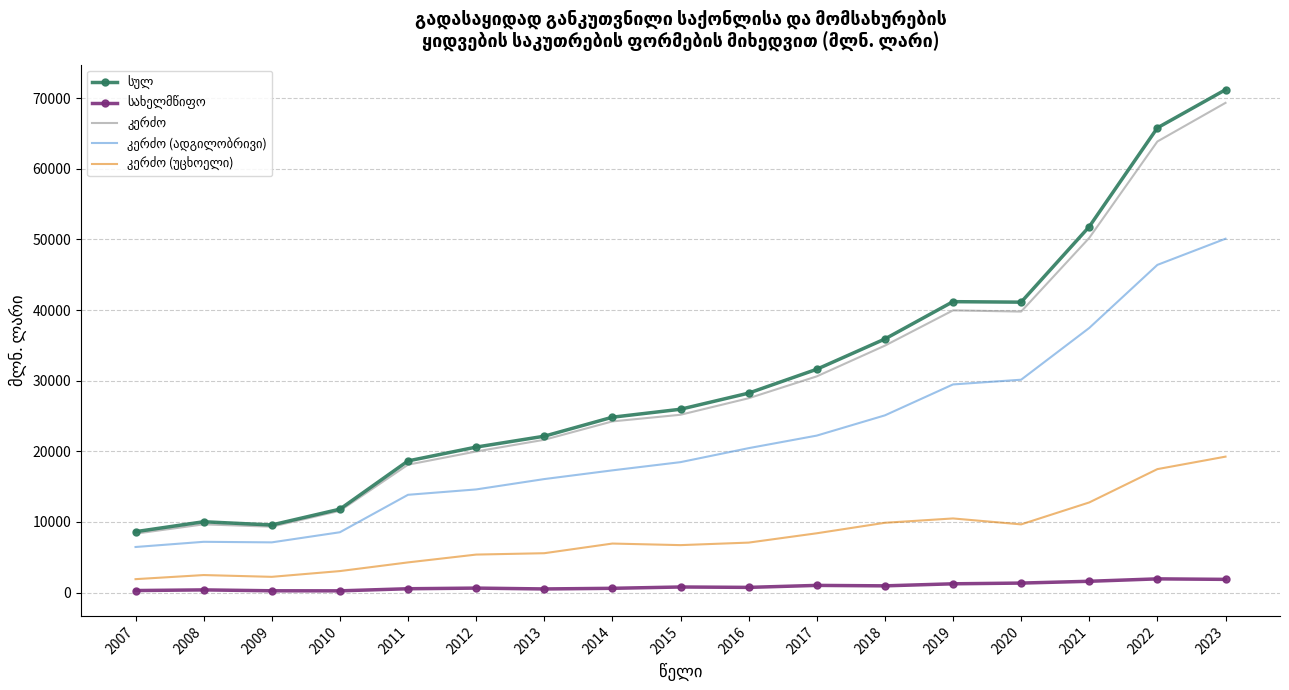

What is the spread (max minus min) of values at 2022?

63877.6